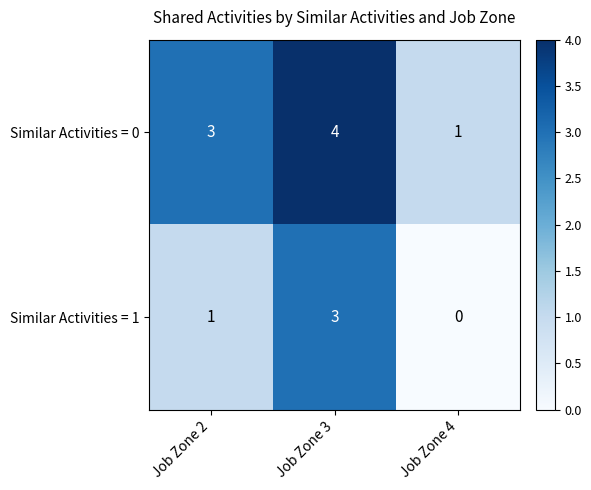

How many series are shown in this chart?

2